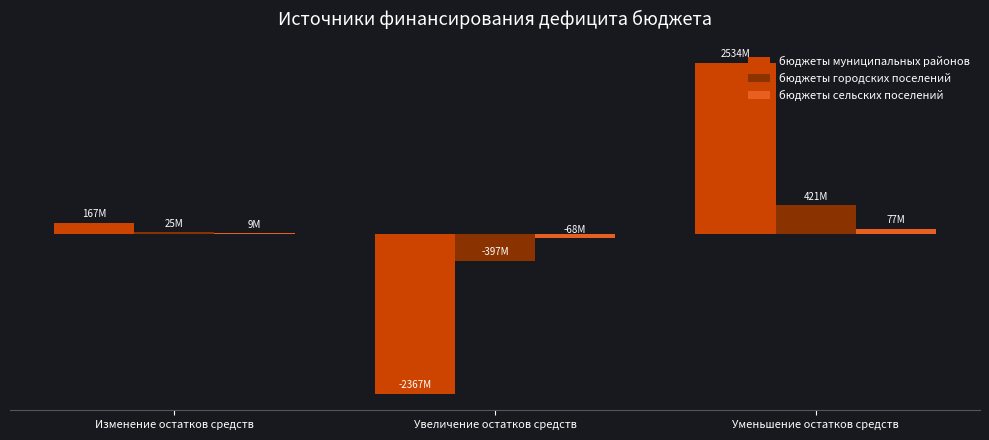

Are the bars horizontal?

No